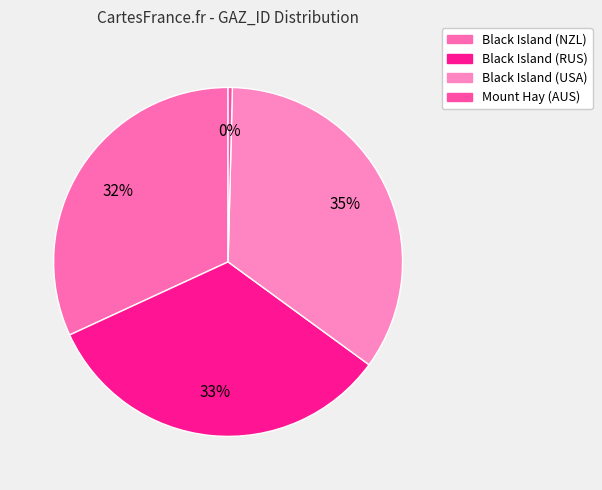

Which category has the biggest portion of the pie?

Black Island (USA)